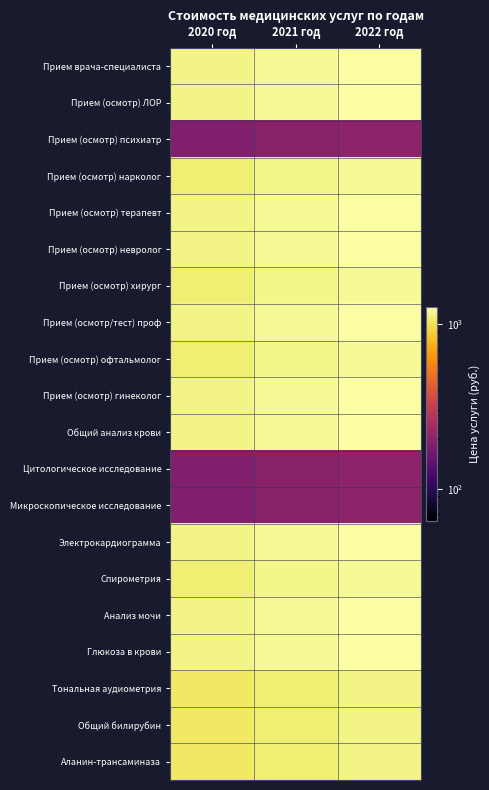

Which has a higher value, 2020 год or 2022 год?

2022 год